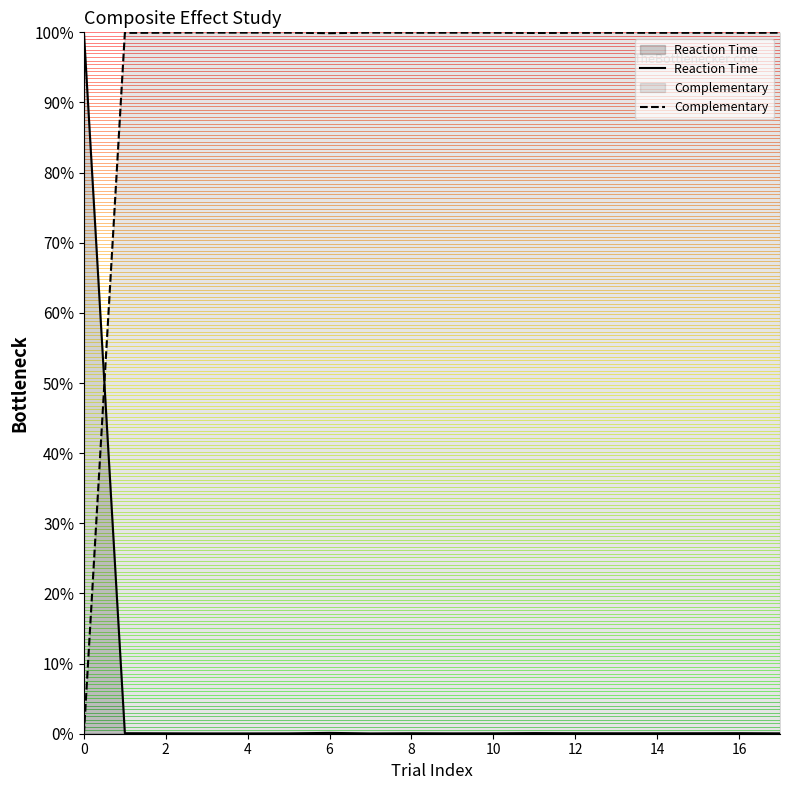

What is the spread (max minus min) of values at 14?

99.9